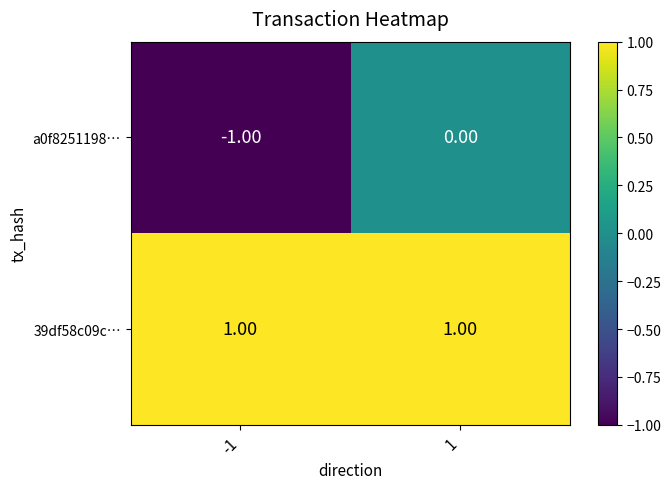

Which series has the largest range (max minus min)?

a0f8251198…